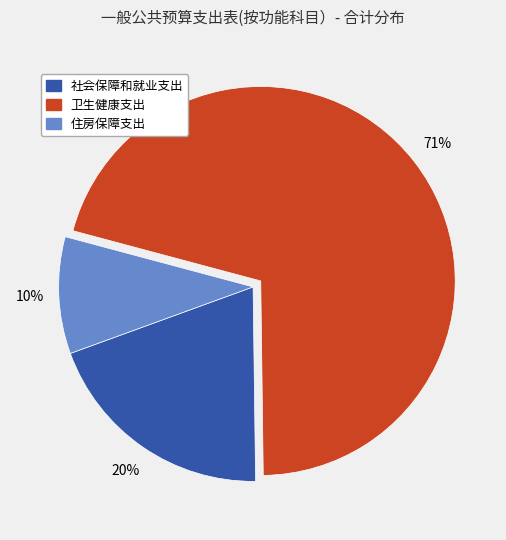

The 卫生健康支出 slice represents 65% of the pie. True or false?

False